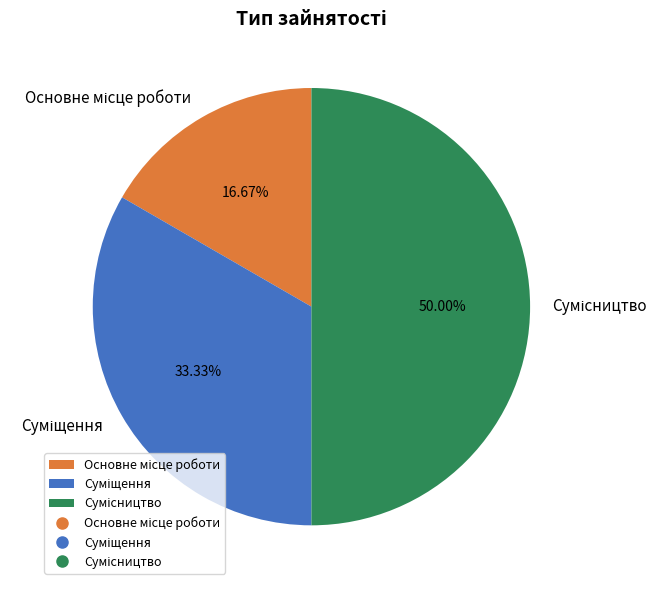

Is it true that Суміщення is 33% of the pie?

True